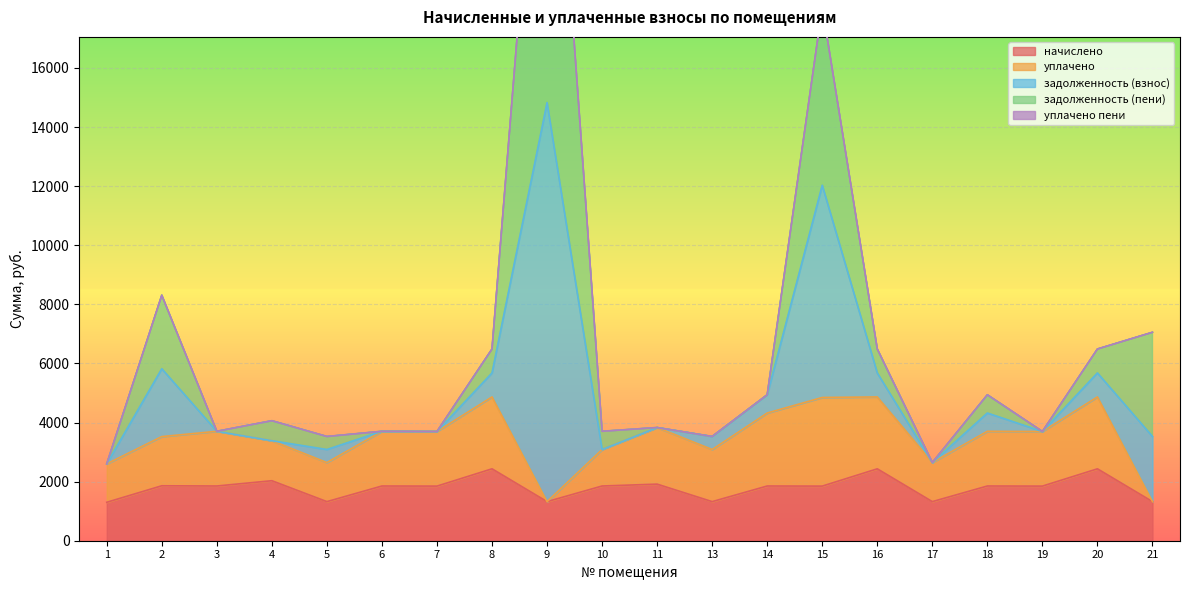

Between which two adjacent categories do задолженность (пени) and уплачено first intersect?

1 and 2